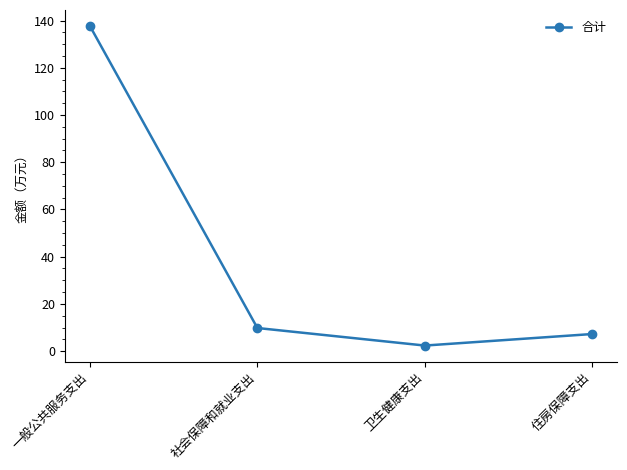

Which category has the lowest value across all series?

卫生健康支出